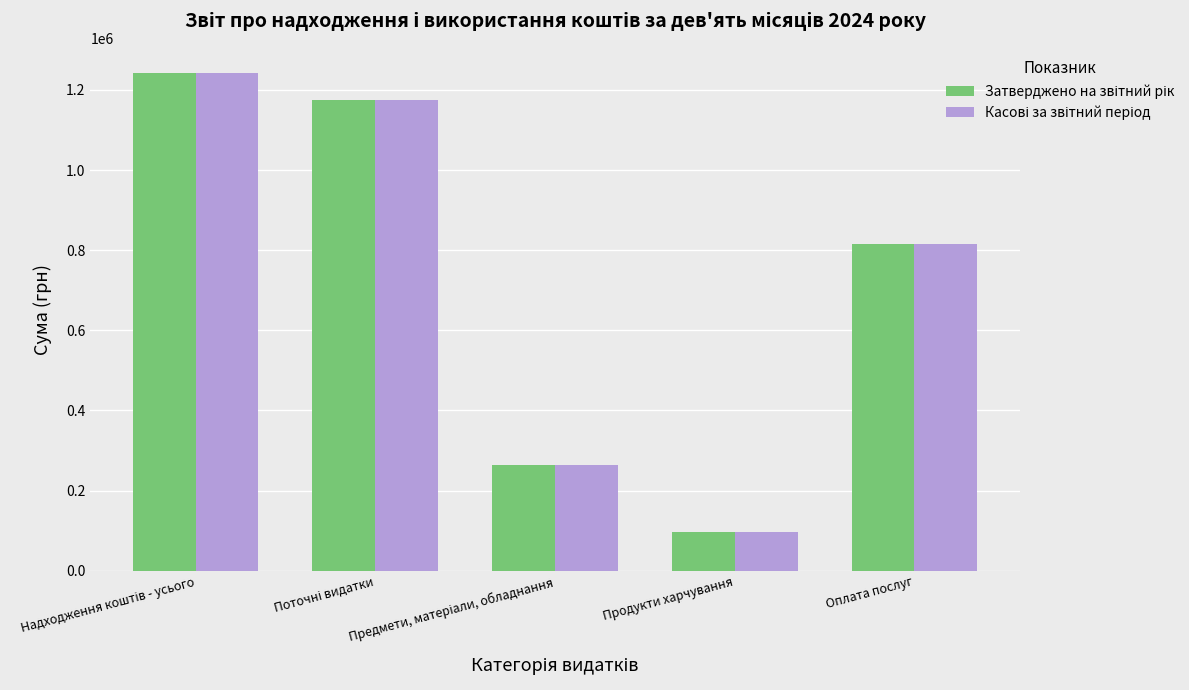

At how many categories does at least one series exceed 651893?

3